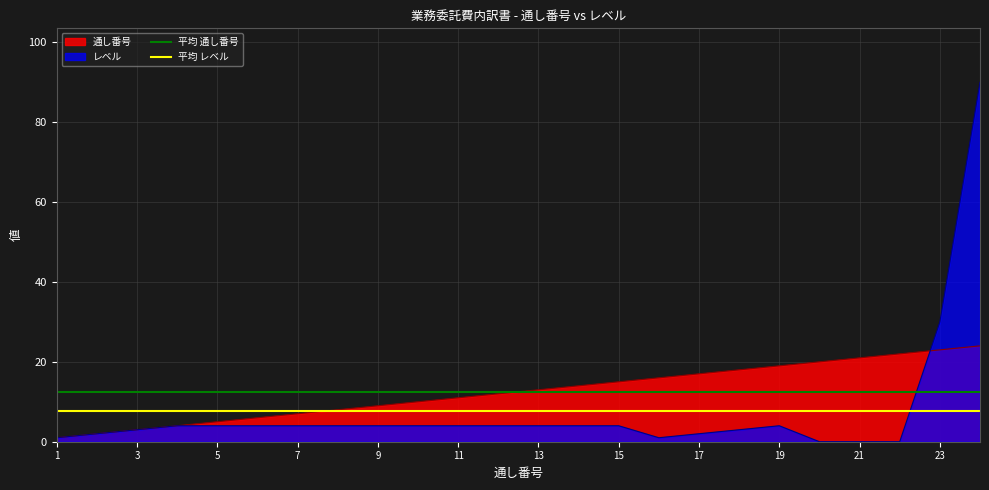

Where is レベル nearest to the value 45?

23